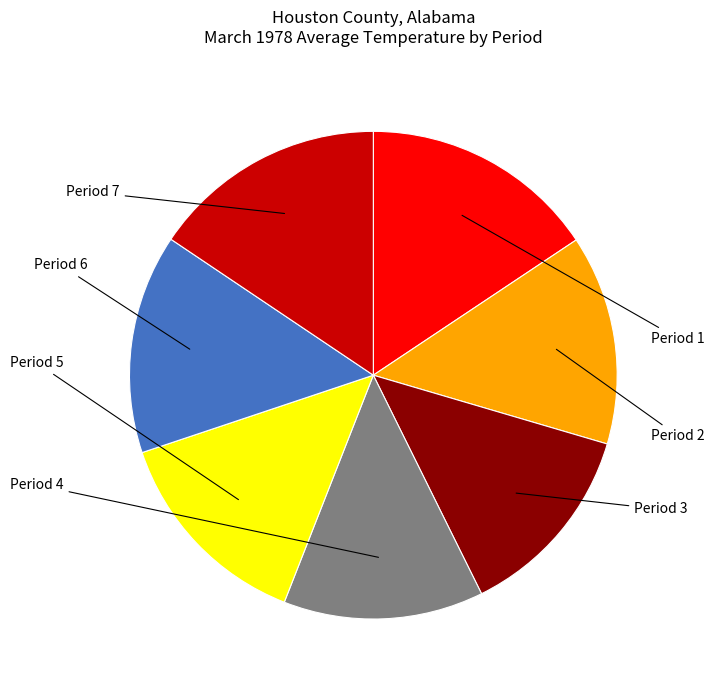

Approximately how many times larger is the value at Period 5 compared to Period 7?

0.9